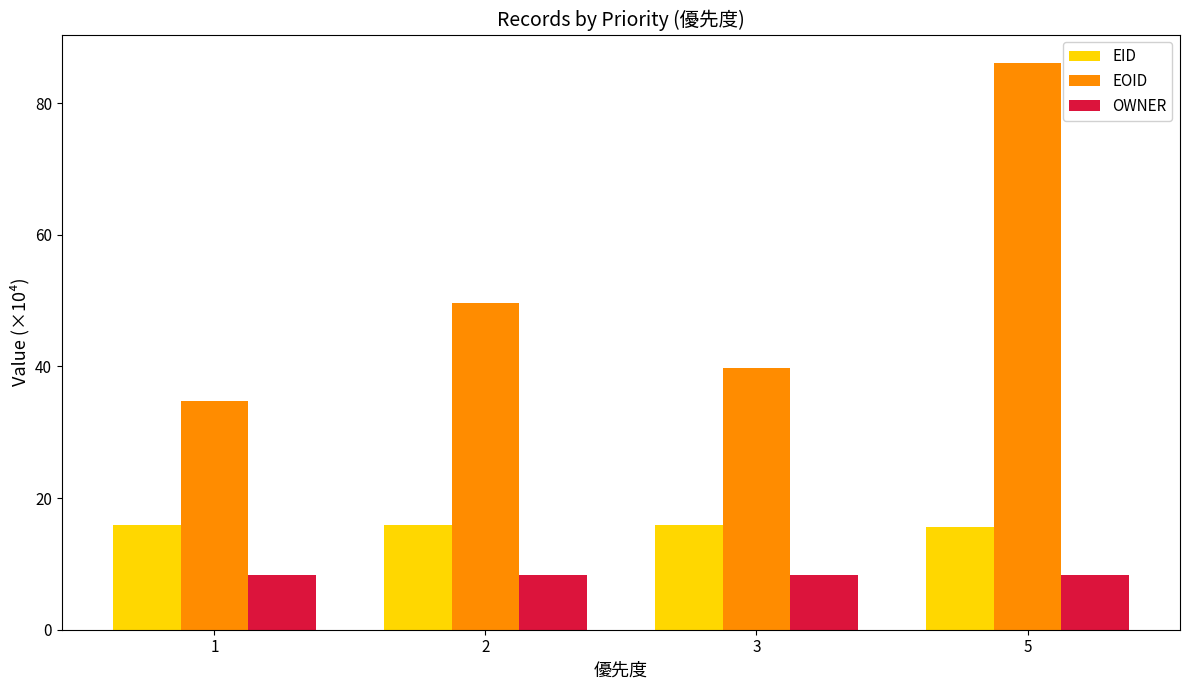

What is the value of the OWNER bar at the 2nd from the left?

8.3